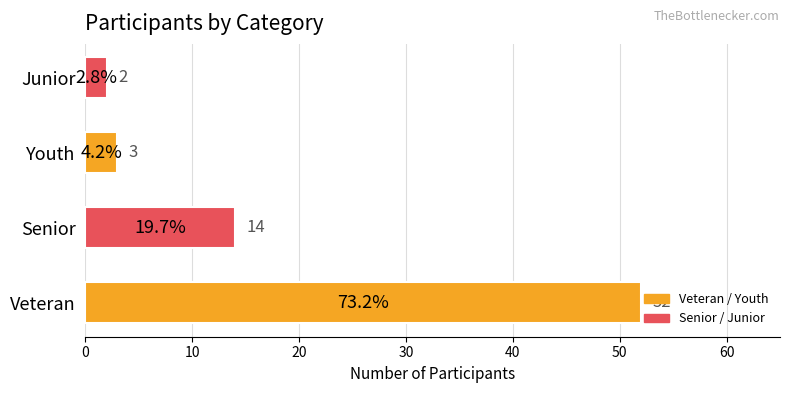

What is the greatest value displayed?

52